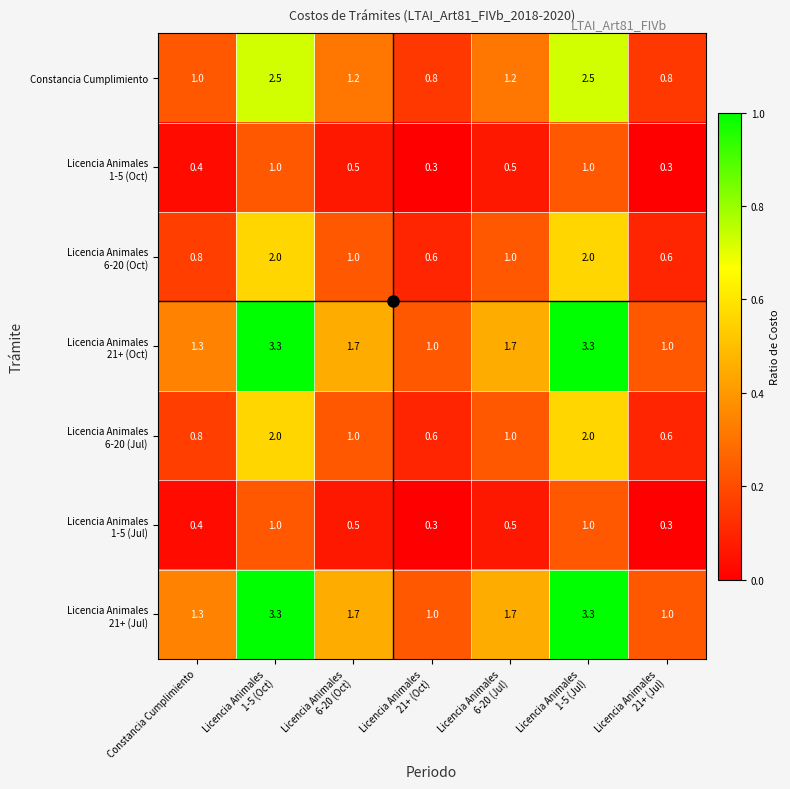

What is the difference between the second highest and minimum values in the Constancia Cumplimiento series?

1.7